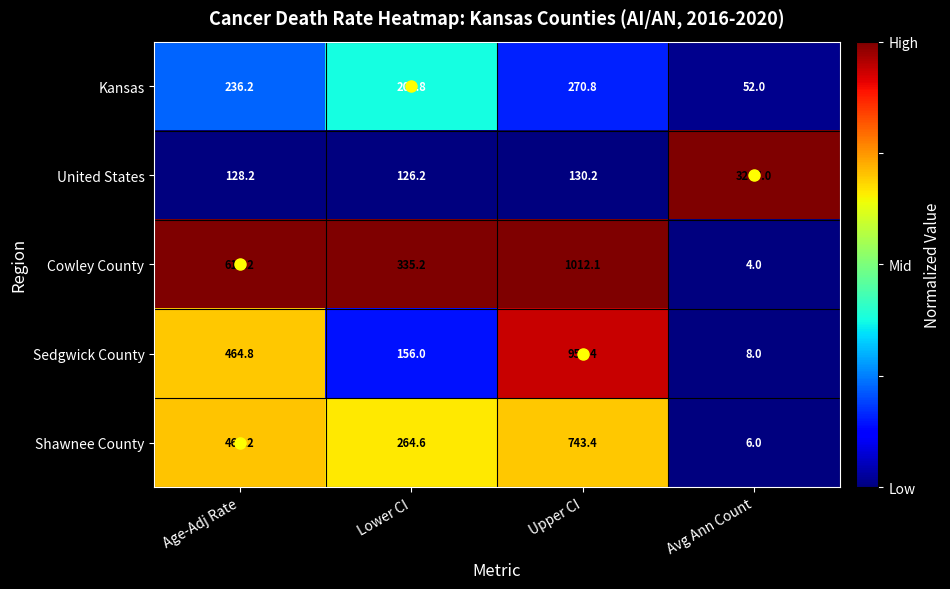

List the series in order of their peak value, lowest first.

Kansas, Shawnee County, Sedgwick County, Cowley County, United States